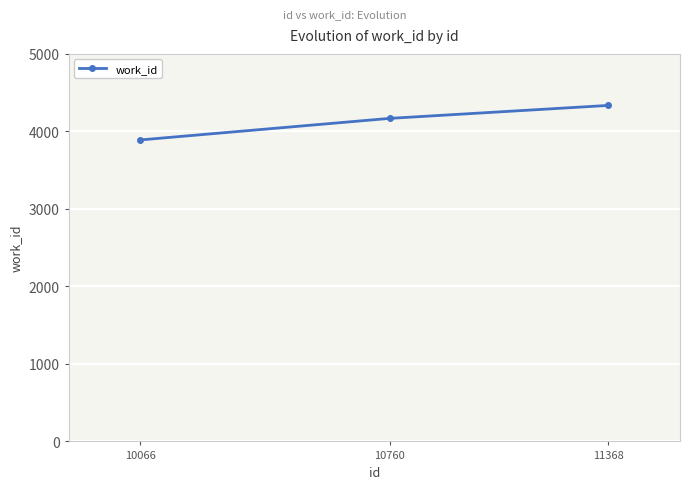

Rank the categories by value from highest to lowest.

11368, 10760, 10066